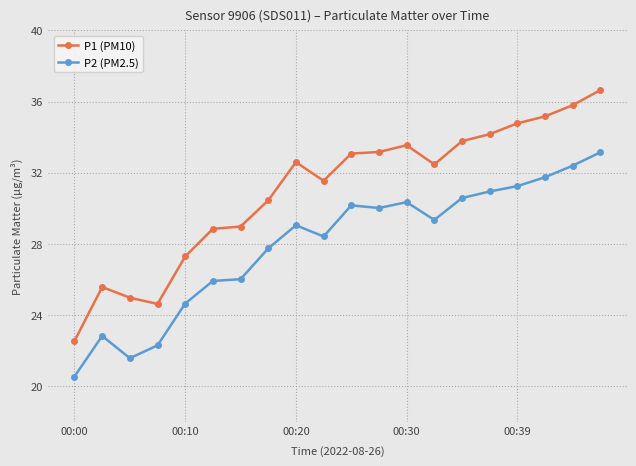

Which series has the largest total across all categories?

P1 (PM10)